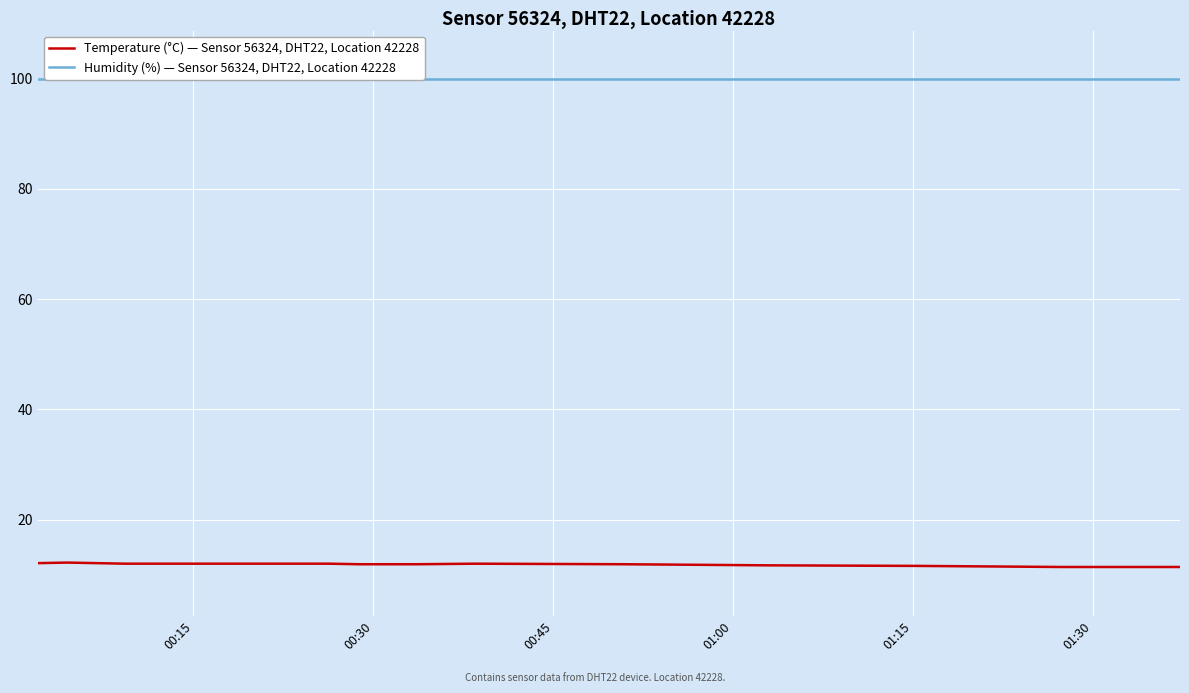

What is the lowest value of the Temperature (°C) — Sensor 56324, DHT22, Location 42228 series?

11.4